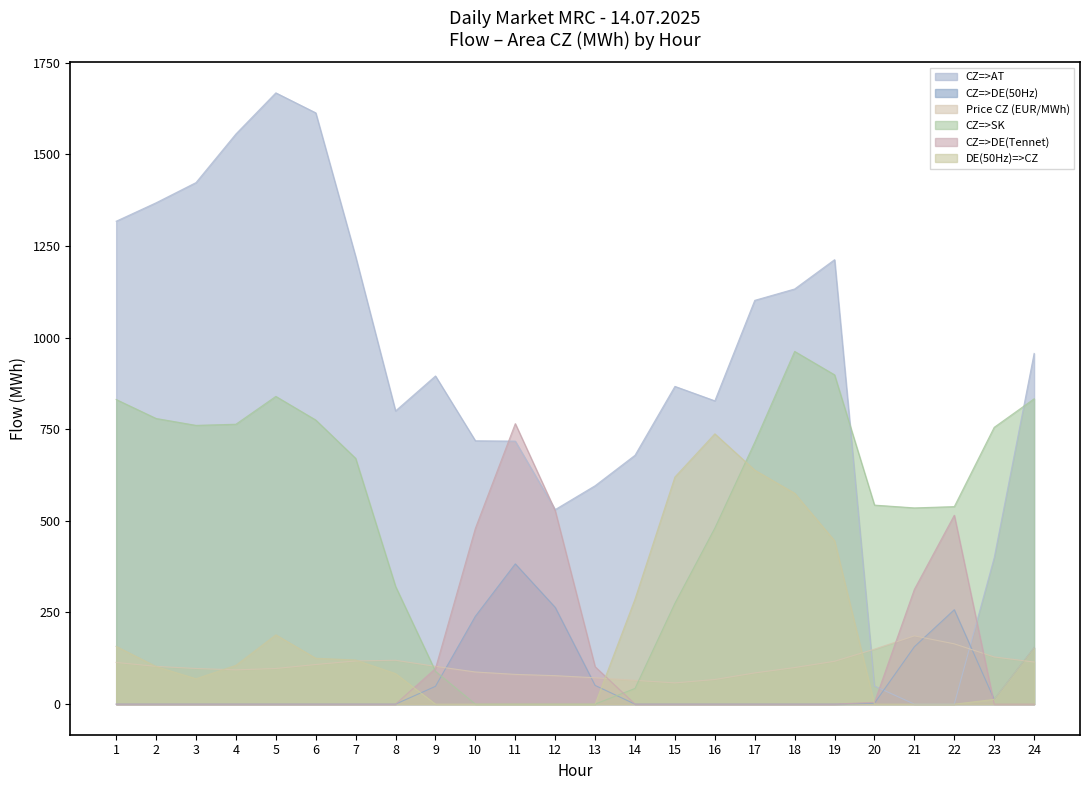

How many lines are shown in the chart?

6